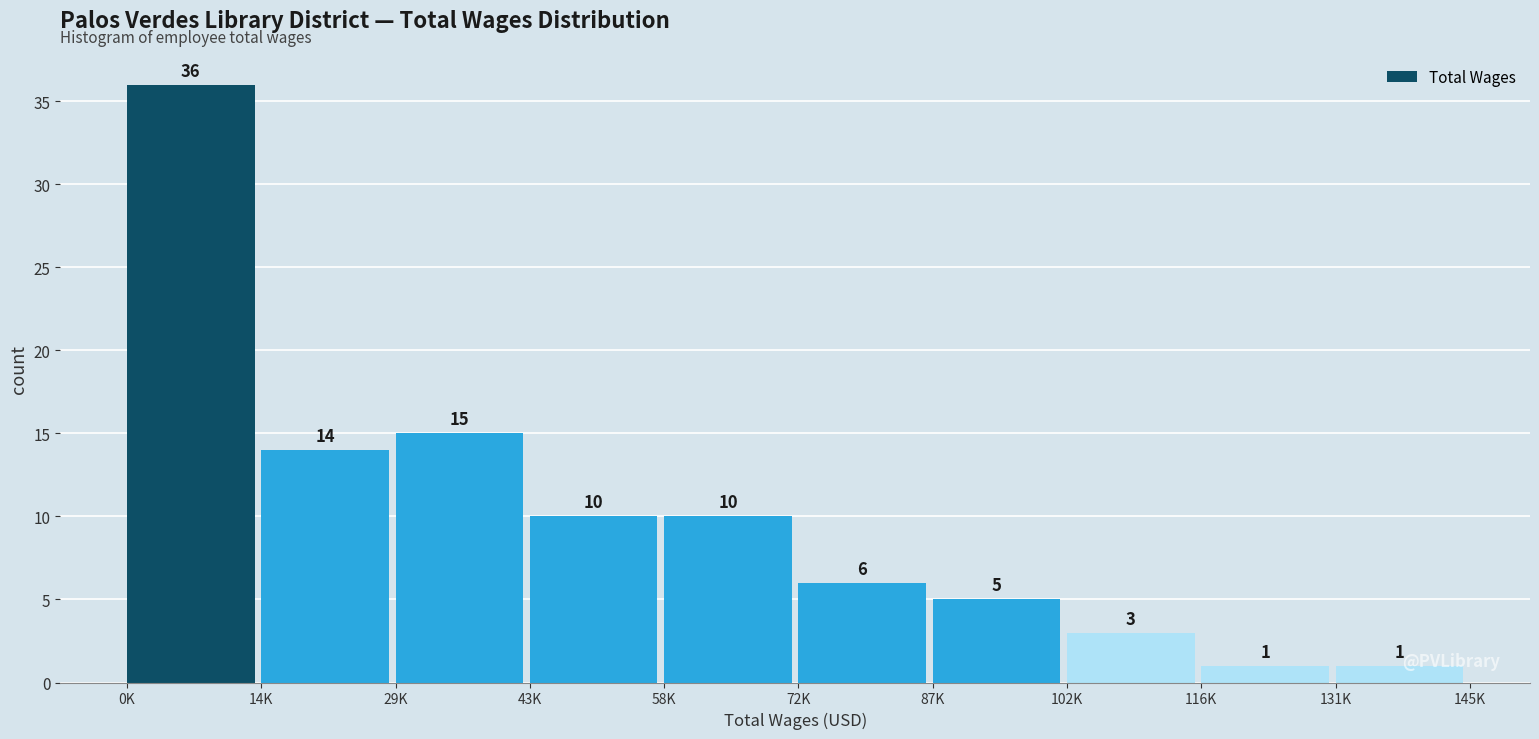

Reading left to right, what are all the values shown in this chart?

36	14	15	10	10	6	5	3	1	1